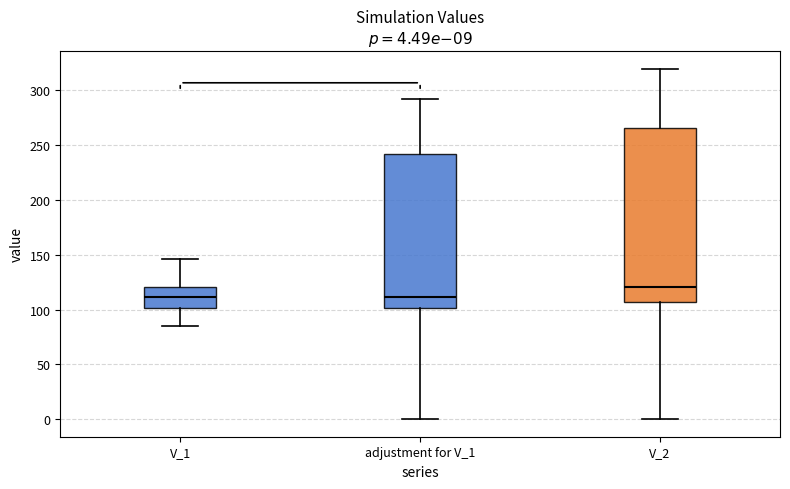

Which box is the tallest, from its lower edge to its upper edge?

V_2